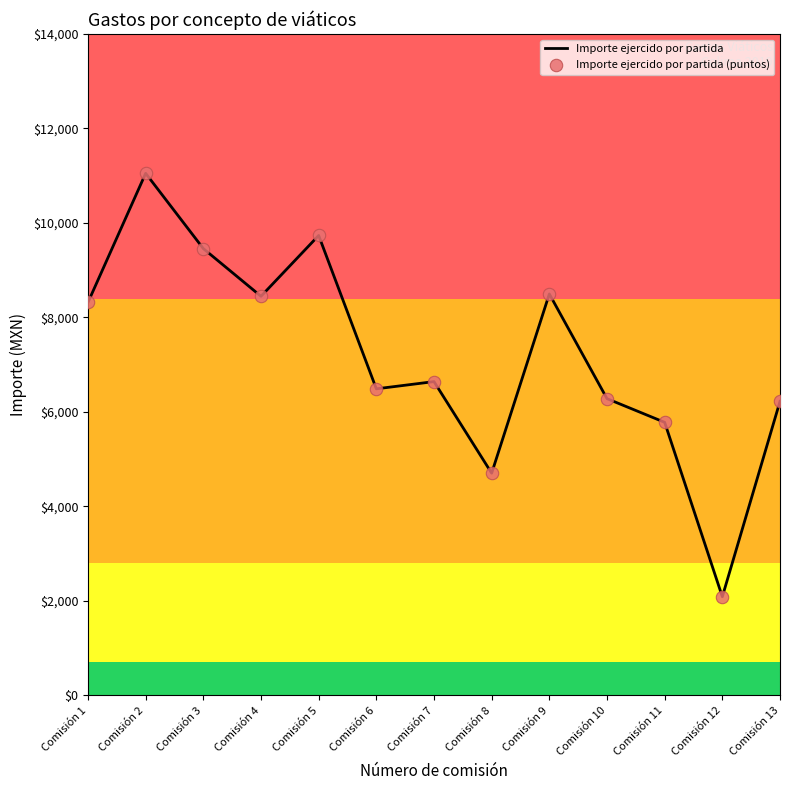

Read the value at Comisión 2.

11051.0